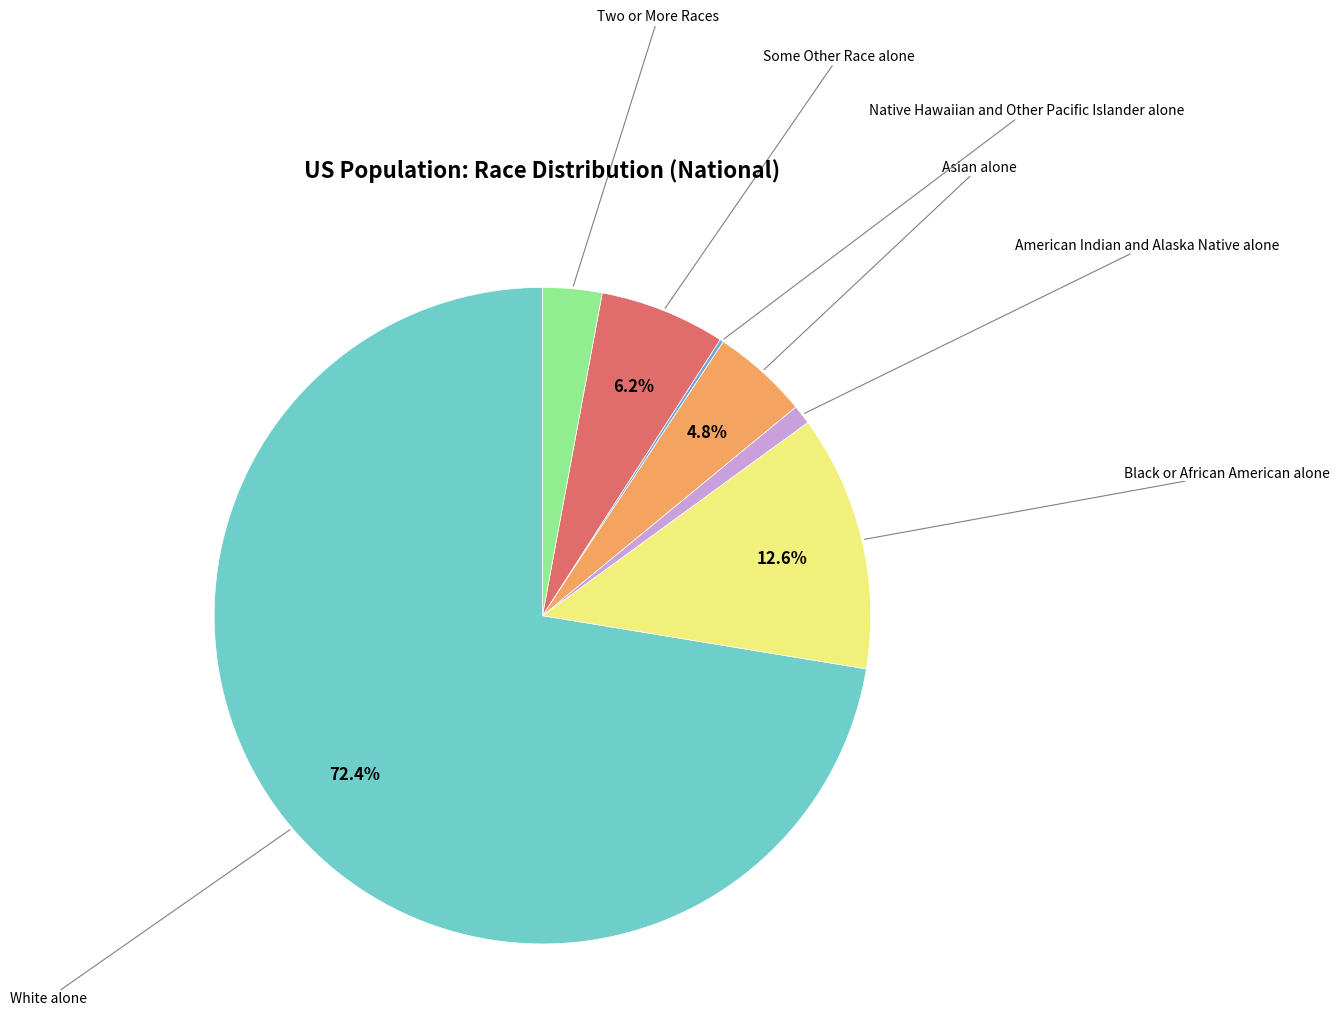

Is there a majority slice in this chart?

Yes